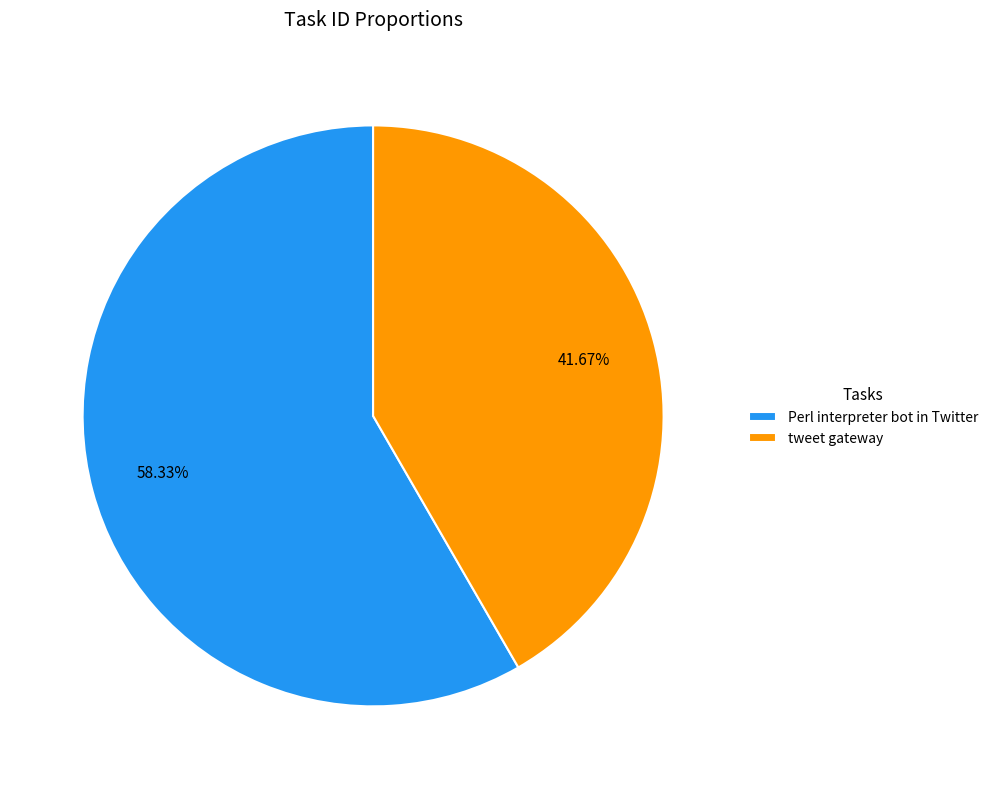

Is Perl interpreter bot in Twitter the majority of the pie?

Yes